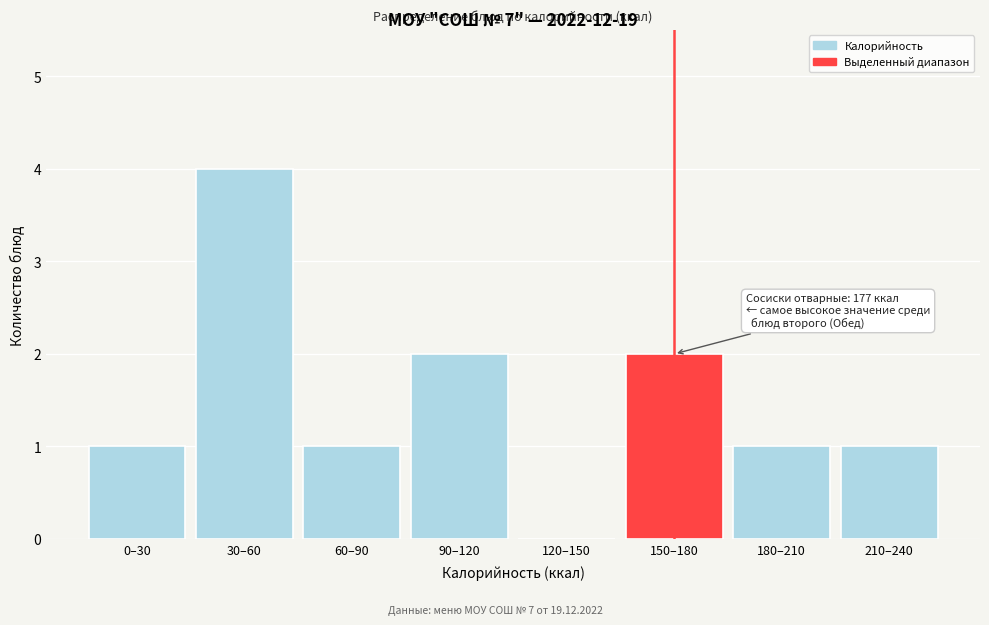

Reading right to left, list all the values displayed in this chart.

210–240=1	180–210=1	150–180=2	120–150=0	90–120=2	60–90=1	30–60=4	0–30=1